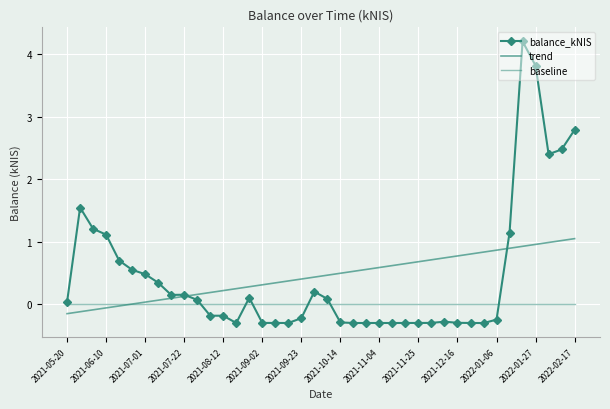

At how many categories does at least one series exceed 1?

9